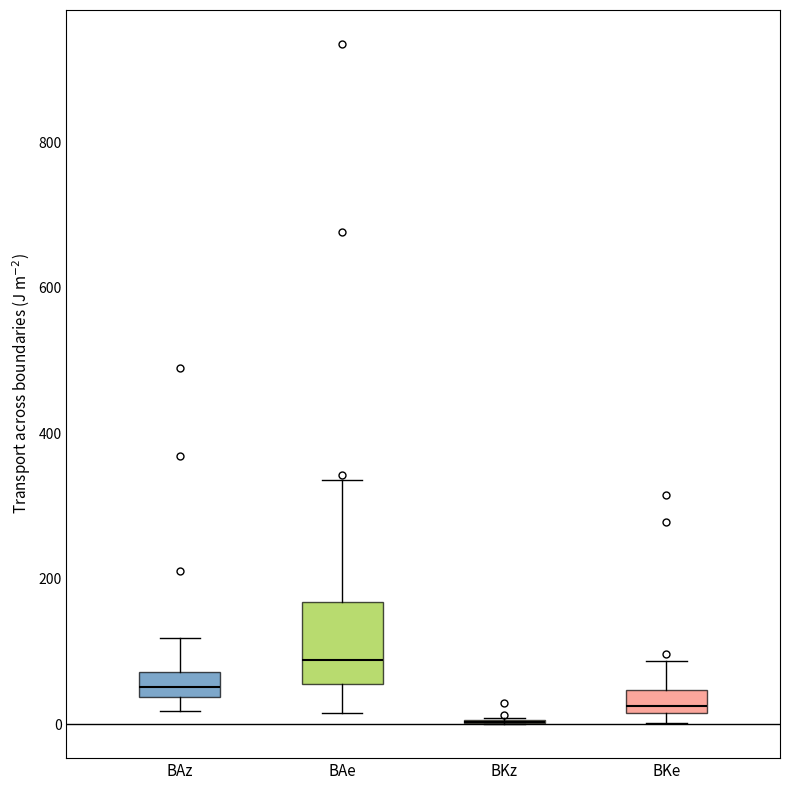

Reading left to right, read every box against the y-axis: the position of its median line, the range the box covers, and the ends of its whiskers. The values are not printed on the chart, so give them approximately, as read against the axis.

BAz: median 60, box 40 to 80, whiskers 20 to 120
BAe: median 80, box 60 to 160, whiskers 20 to 340
BKz: box collapsed to a line at 0, whiskers 0 to 0
BKe: median 20 (just above the box's lower edge), box 20 to 40, whiskers 0 to 80